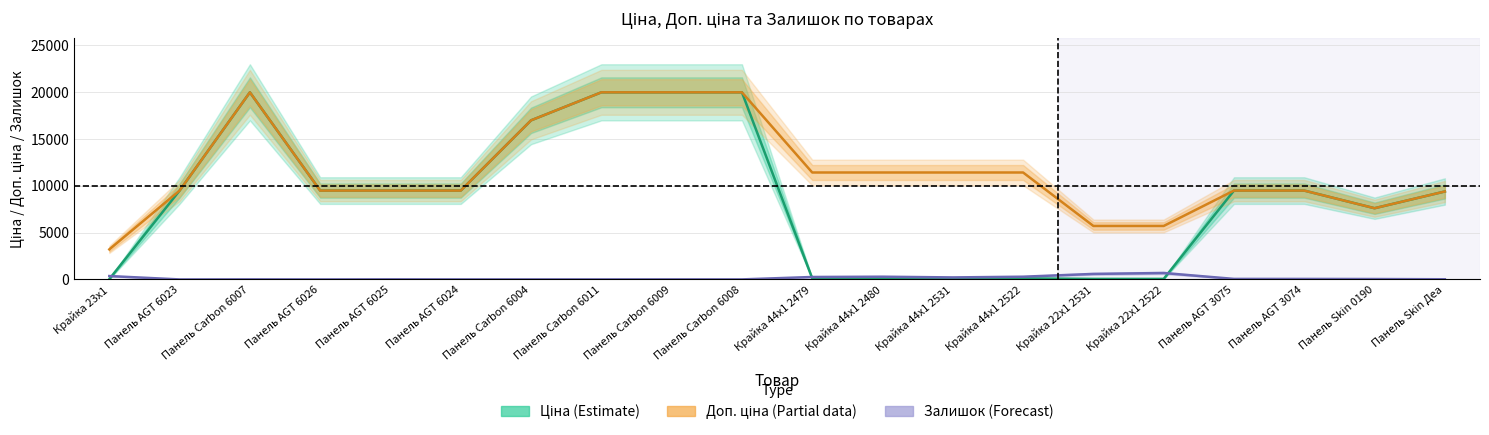

What value does the Доп. ціна (Partial) series have at Крайка 22x1 2522?

5705.0